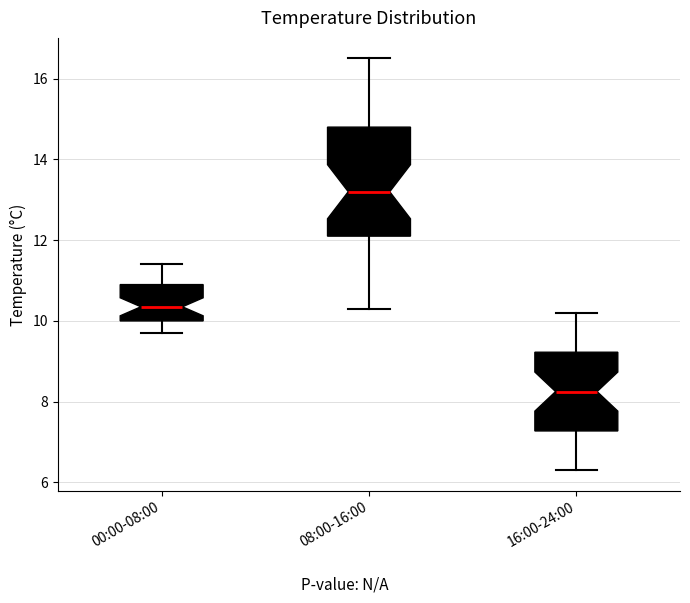

Reading left to right, transcribe this box plot: for each box, give where its median line is, the range the box spans, and where its two whiskers end, as read against the y-axis. The values are not printed on the chart, so give them approximately, as read against the axis.

00:00-08:00: median 10.4, box 10.0 to 11.0, whiskers 9.8 to 11.4
08:00-16:00: median 13.2, box 12.2 to 14.8, whiskers 10.4 to 16.6
16:00-24:00: median 8.2, box 7.2 to 9.2, whiskers 6.4 to 10.2